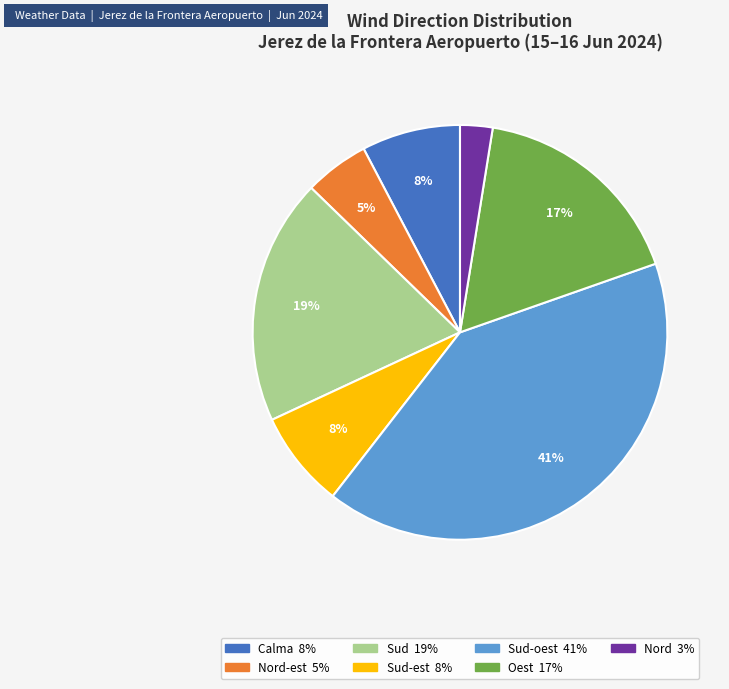

To the nearest percent, what is the difference between the largest and smallest slice percentages?

38%